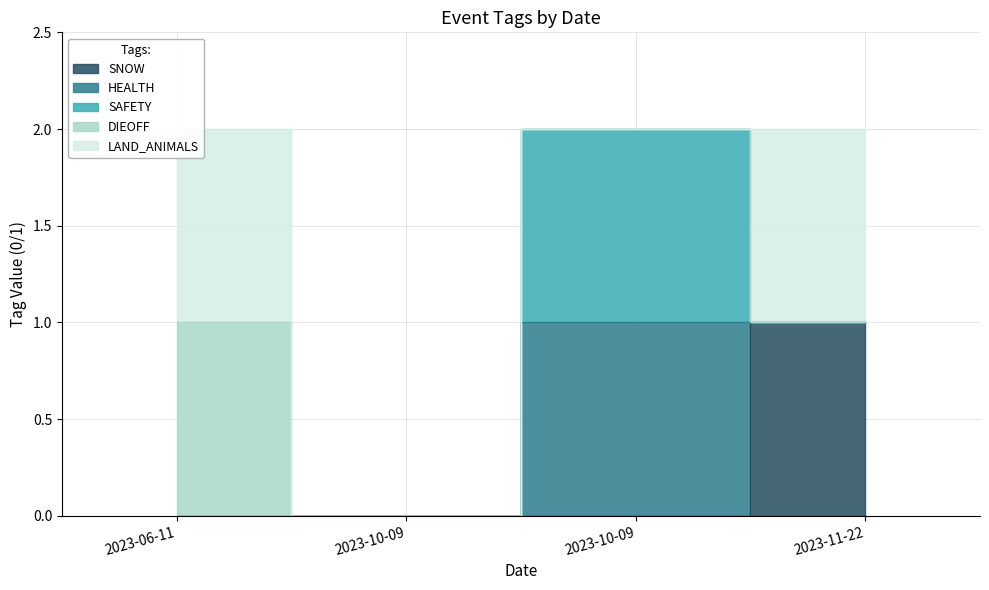

How many lines are shown in the chart?

5